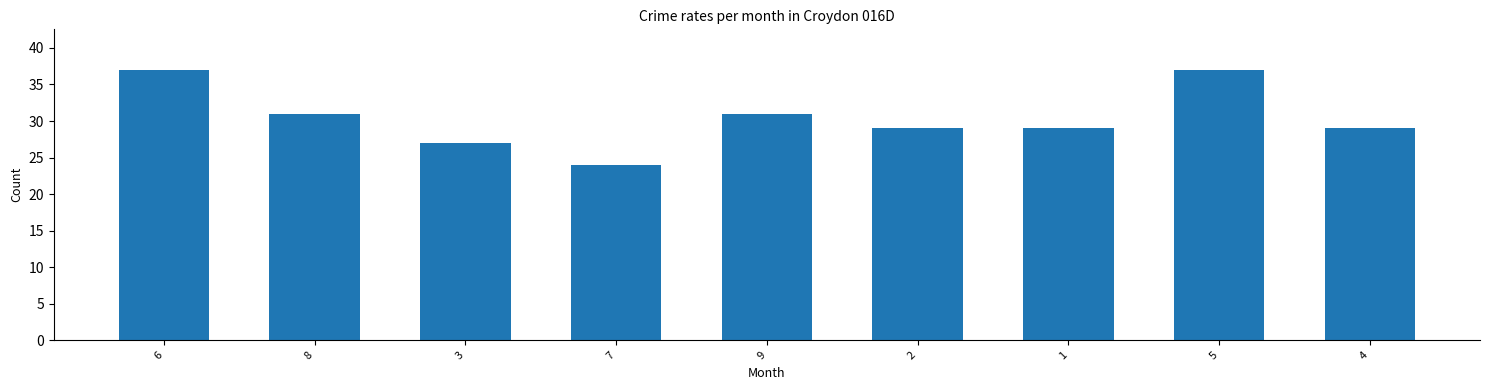

What position from the left is 8?

2